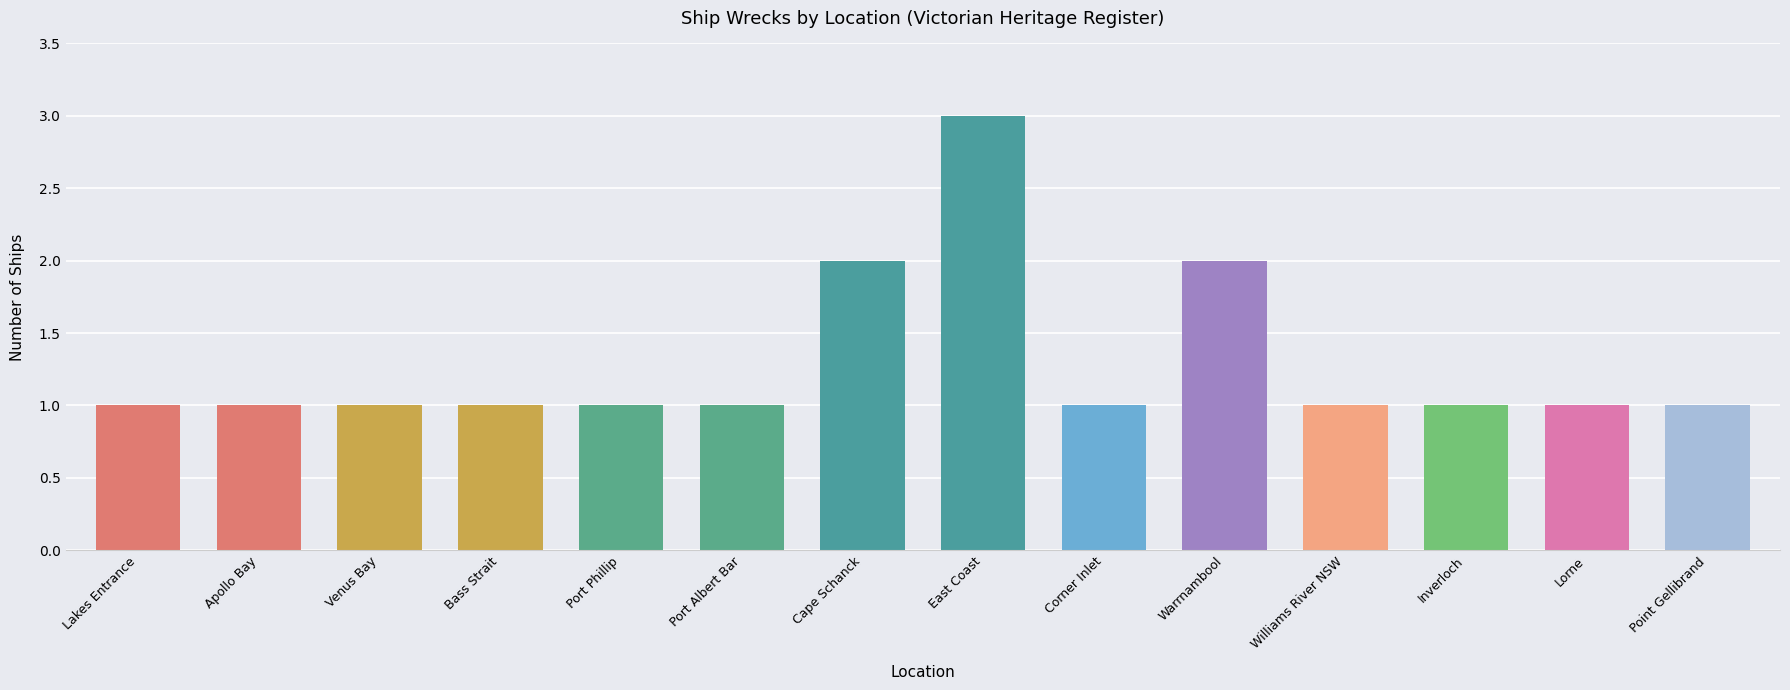

Does the chart contain any negative values?

No